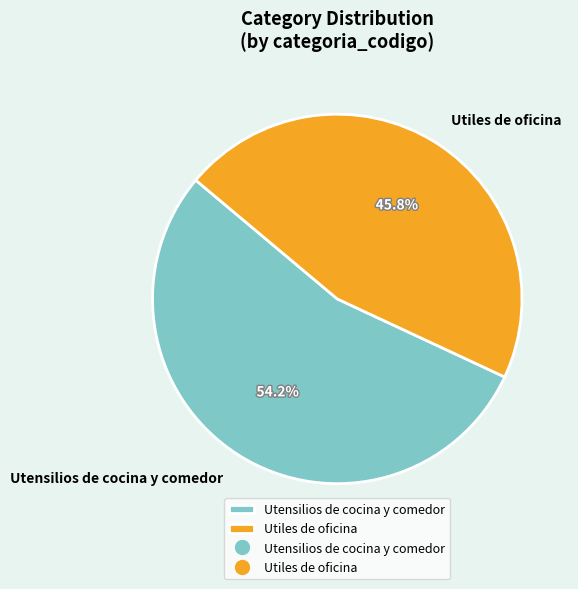

Which slice is the smallest?

Utiles de oficina